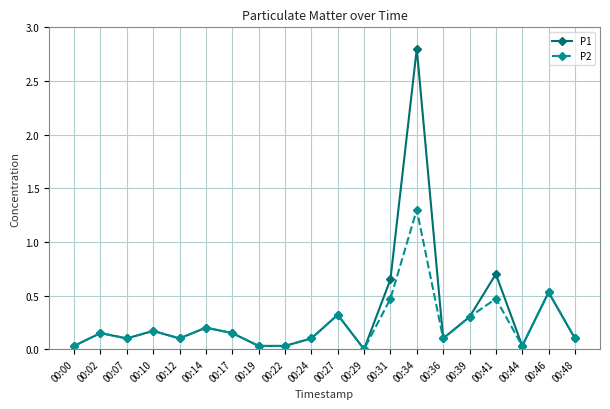

At which category does P1 reach its first local peak?

00:02